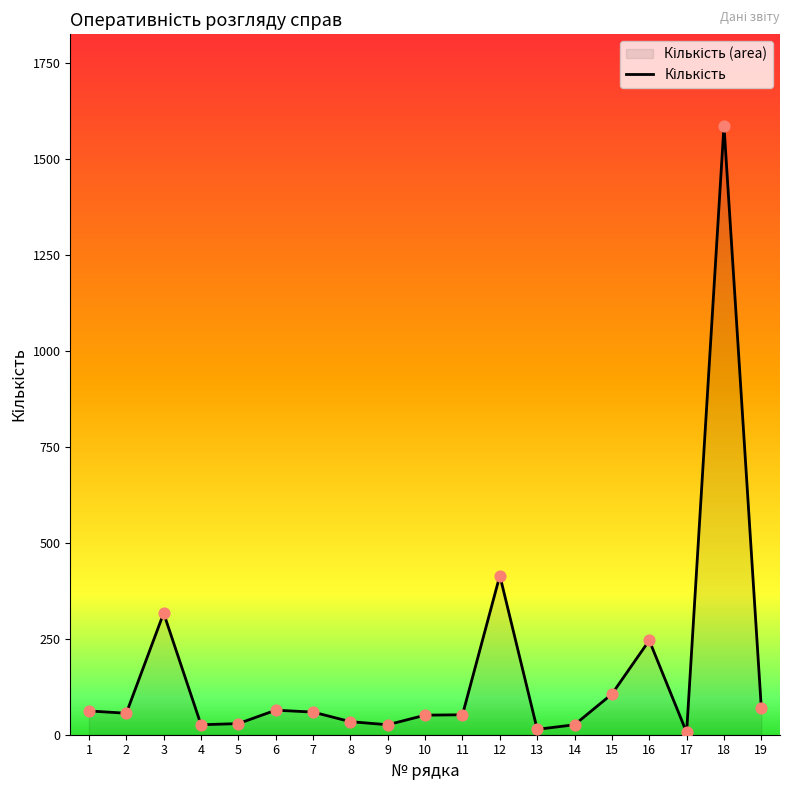

What is the change in value from 7 to 19?

+10